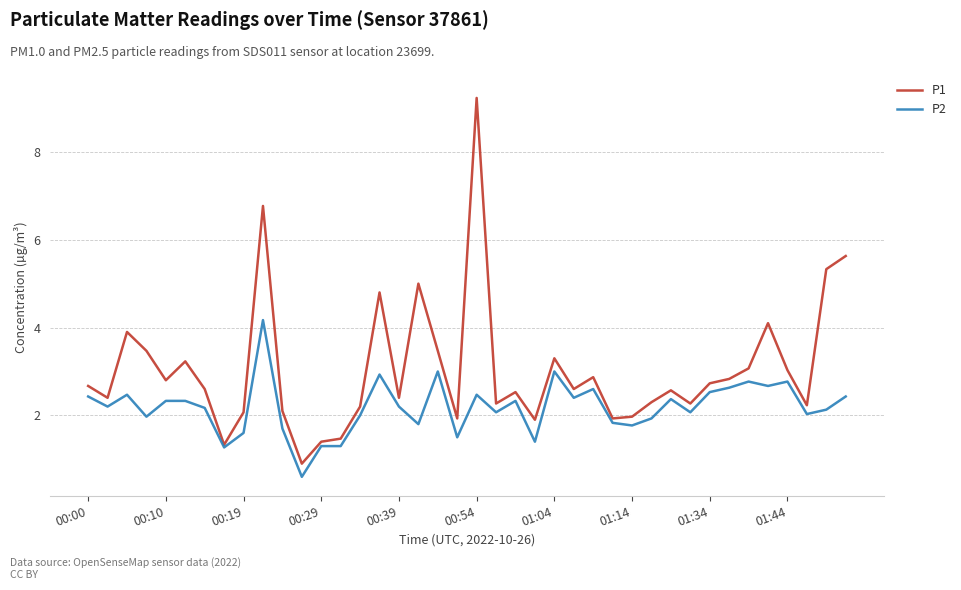

List the series in order of their peak value, lowest first.

P2, P1